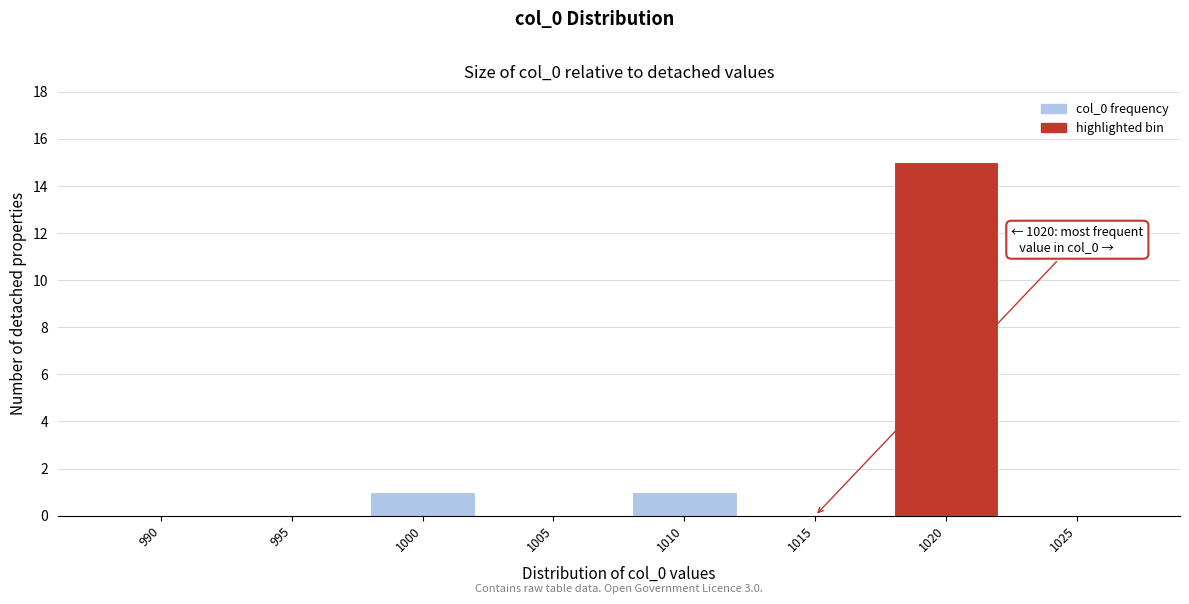

Reading left to right, extract all data points from this chart.

990=0	995=0	1000=1	1005=0	1010=1	1015=0	1020=15	1025=0